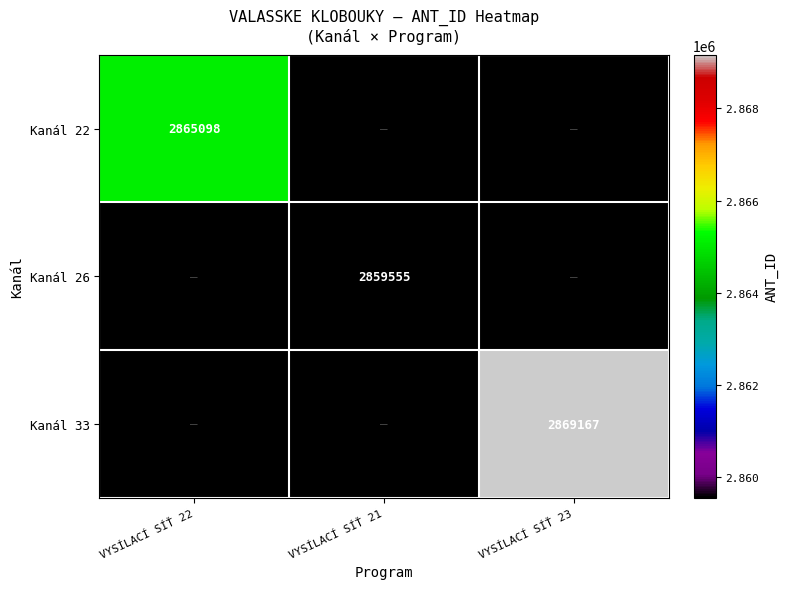

Which label corresponds to the smallest value in the chart?

VYSÍLACÍ SÍŤ 21